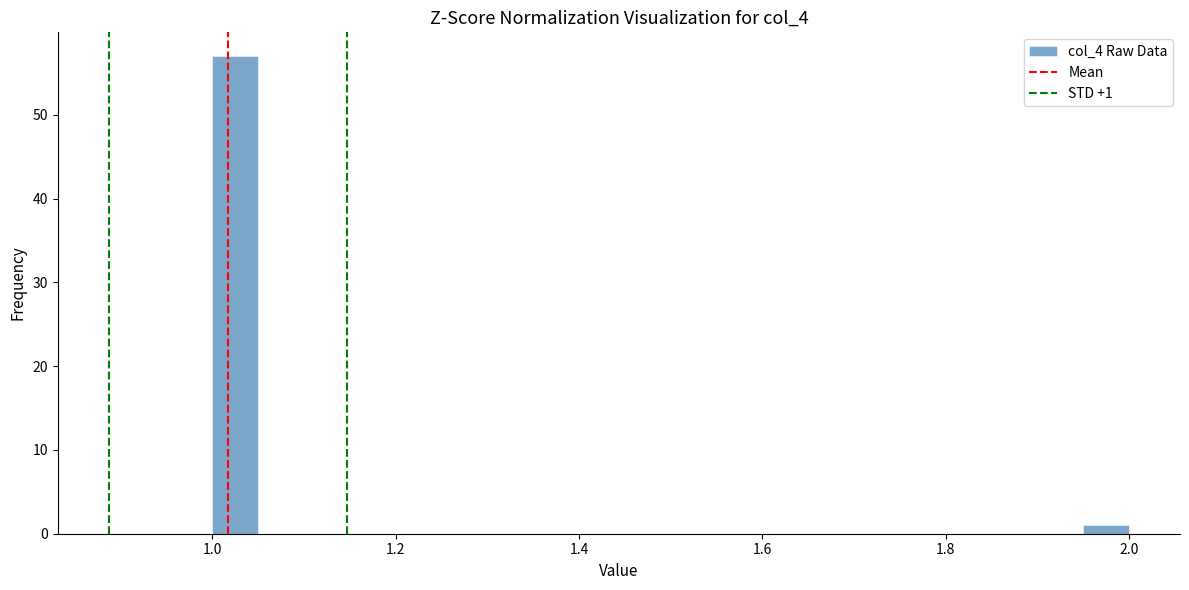

Read against the x-axis, roughly where is the centre of the tallest bar?

1.02